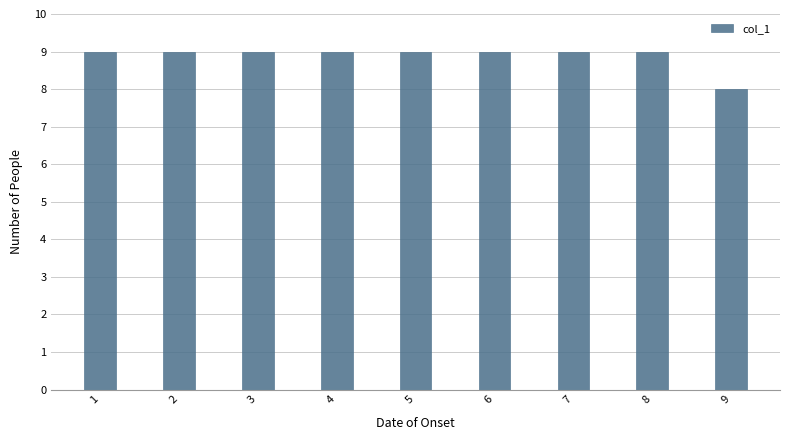

Reading left to right, what are all the values shown in this chart?

1=9	2=9	3=9	4=9	5=9	6=9	7=9	8=9	9=8